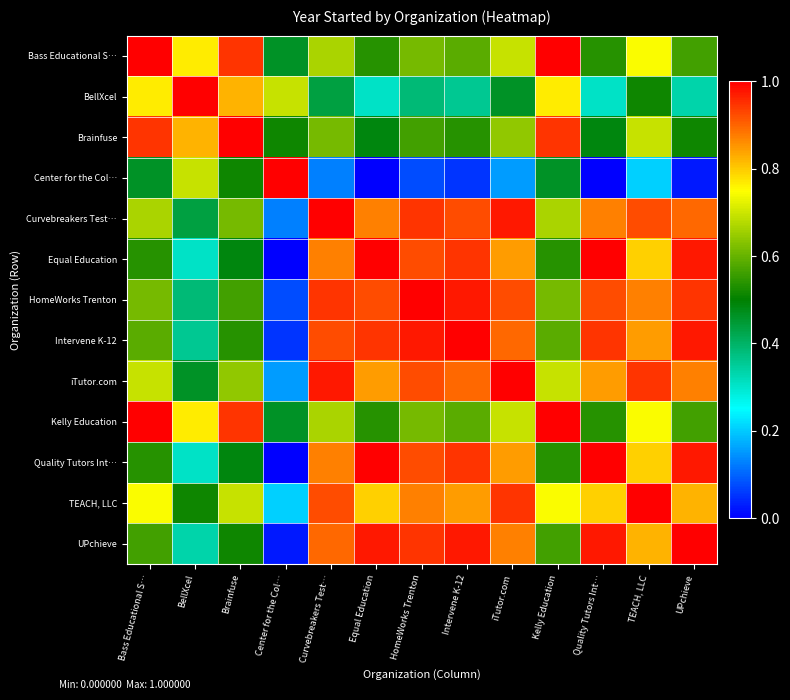

Between Center for the Col… and Quality Tutors Int…, which series saw the biggest shift?

Center for the Col…